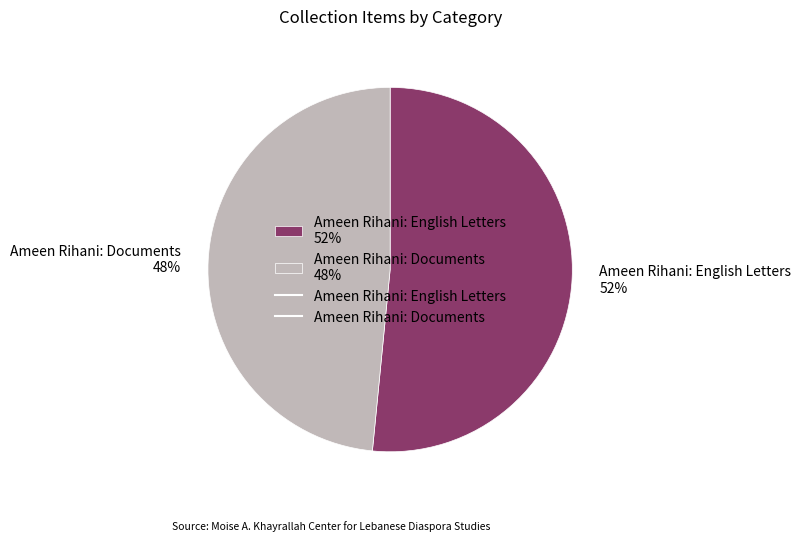

To the nearest percent, what portion does Ameen Rihani: Documents represent?

48%